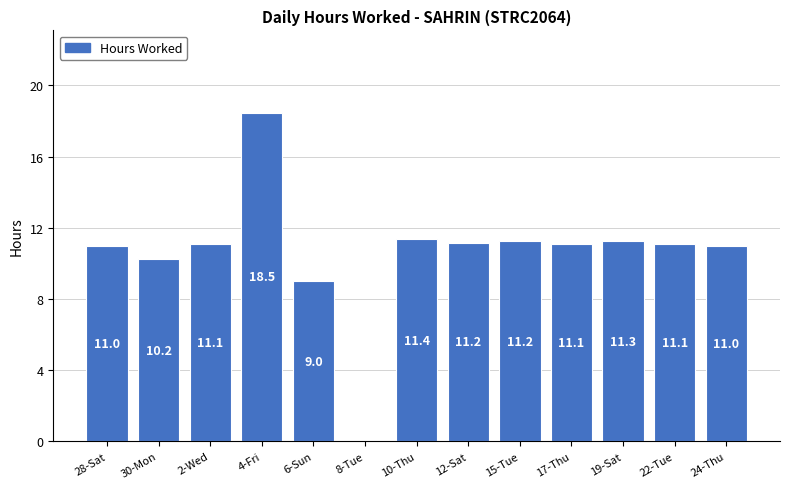

Which category has the highest value across all series?

4-Fri